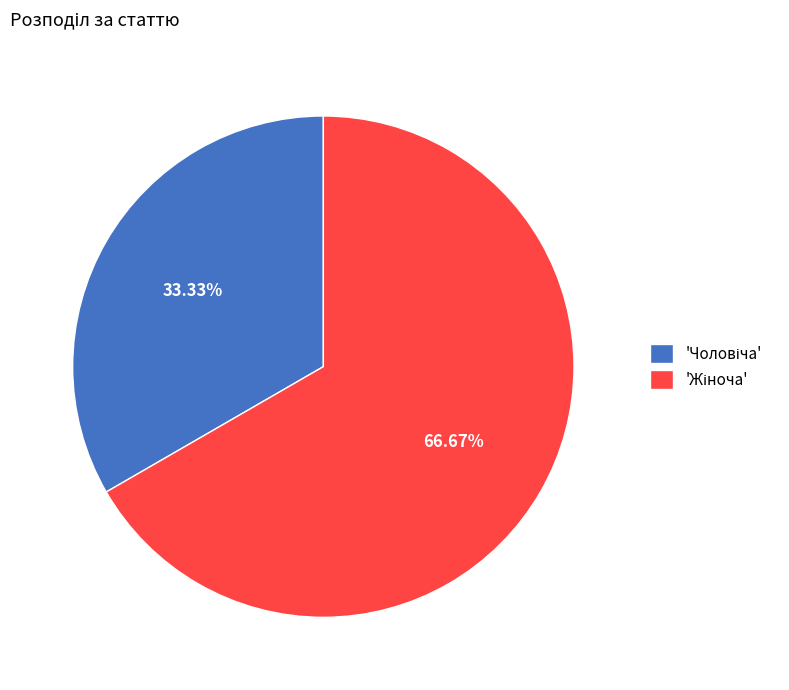

Is there a majority slice in this chart?

Yes